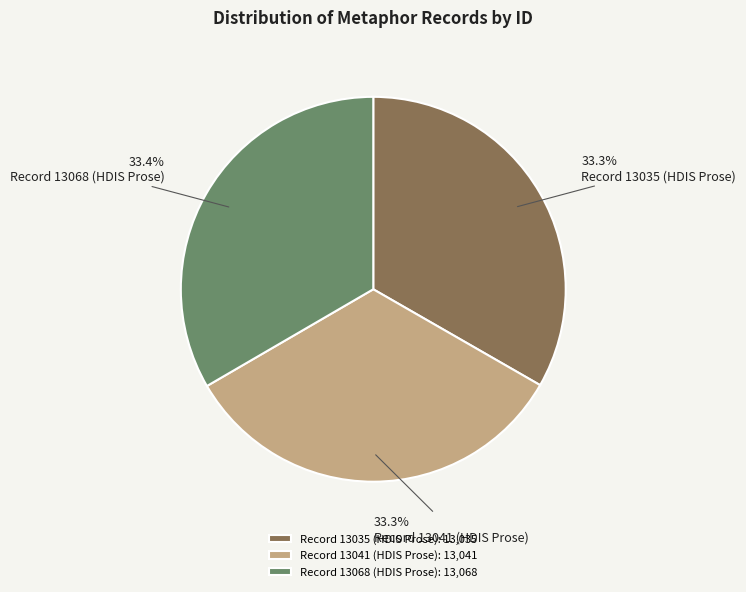

What percentage is the Record 13035 (HDIS Prose) slice, to the nearest percent?

33%